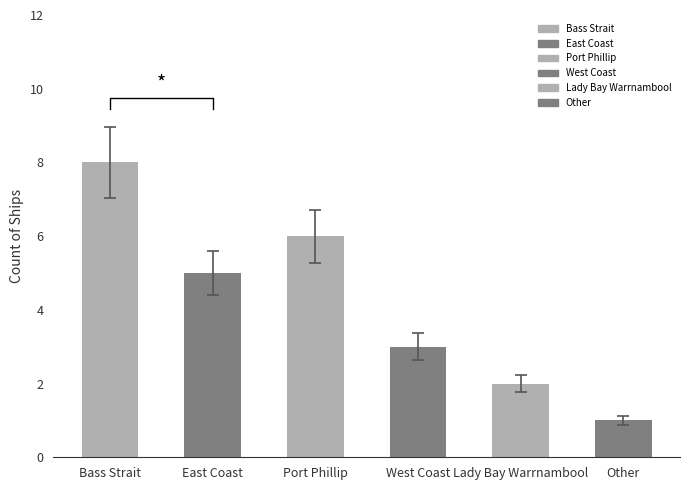

Which label corresponds to the smallest value in the chart?

Other